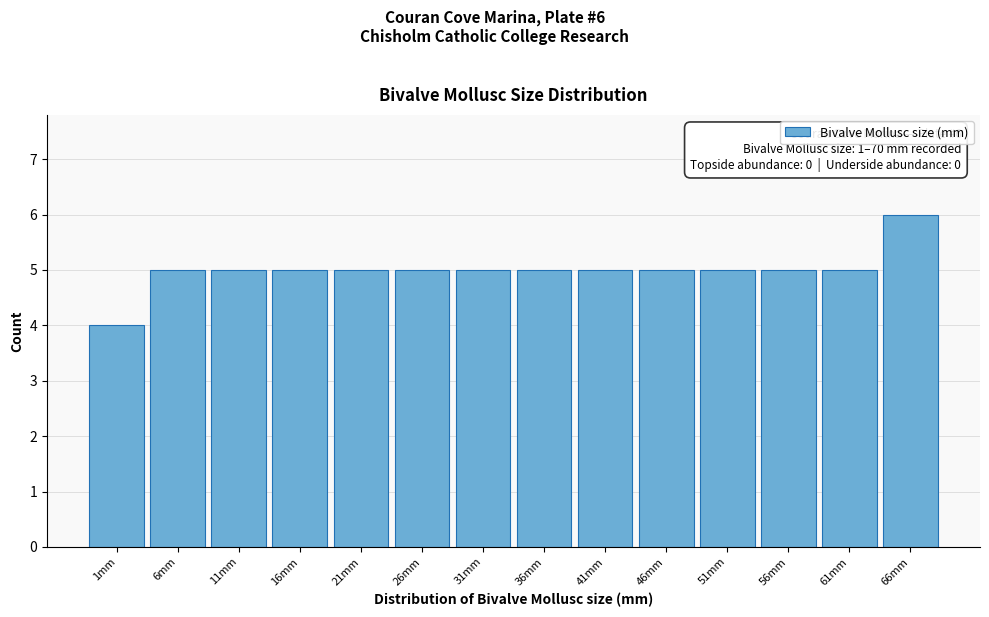

Reading right to left, what are all the values shown in this chart?

66mm=6	61mm=5	56mm=5	51mm=5	46mm=5	41mm=5	36mm=5	31mm=5	26mm=5	21mm=5	16mm=5	11mm=5	6mm=5	1mm=4